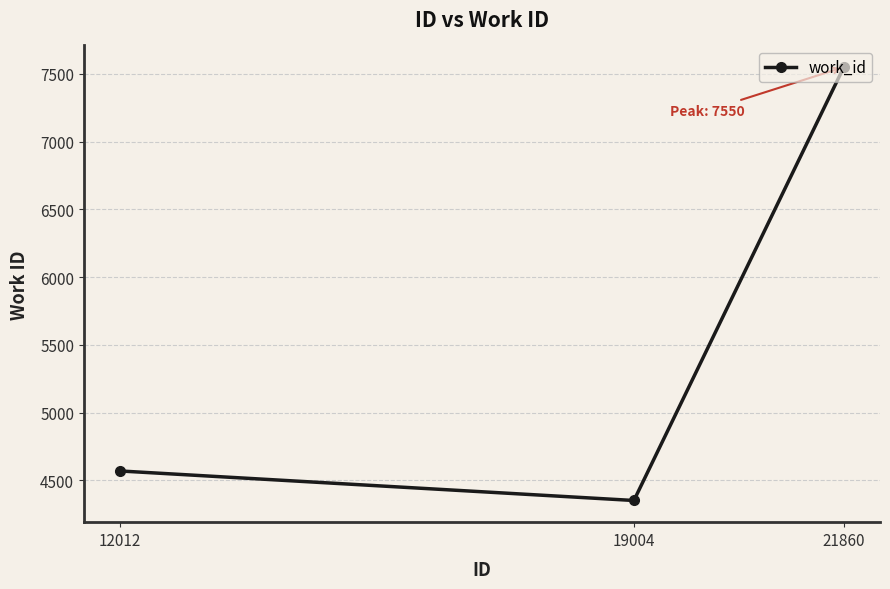

How many lines are shown in the chart?

1